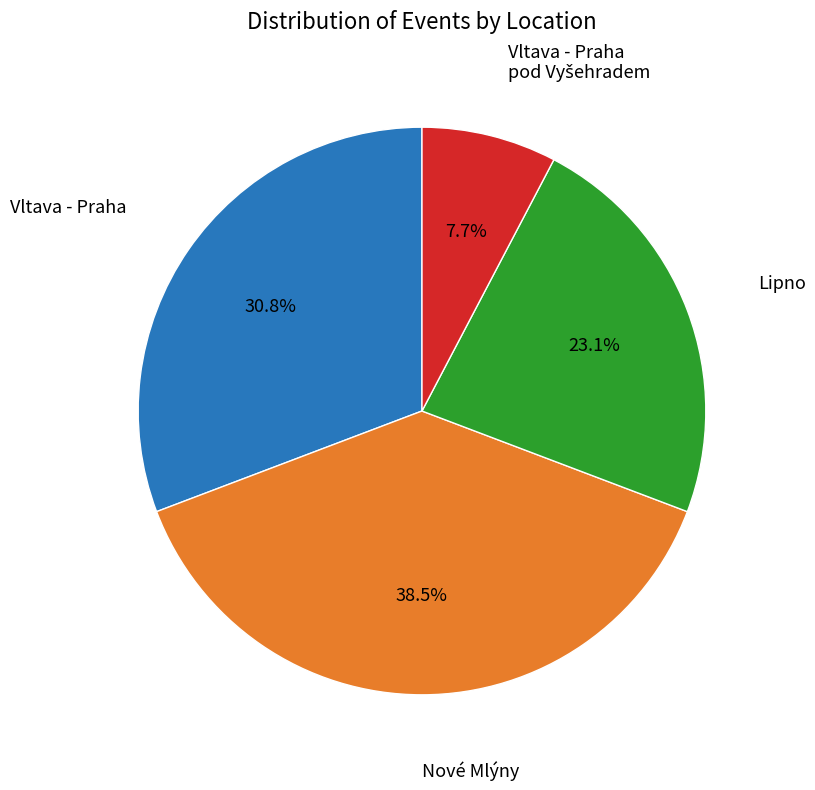

Which has a higher value, Vltava - Praha or Nové Mlýny?

Nové Mlýny